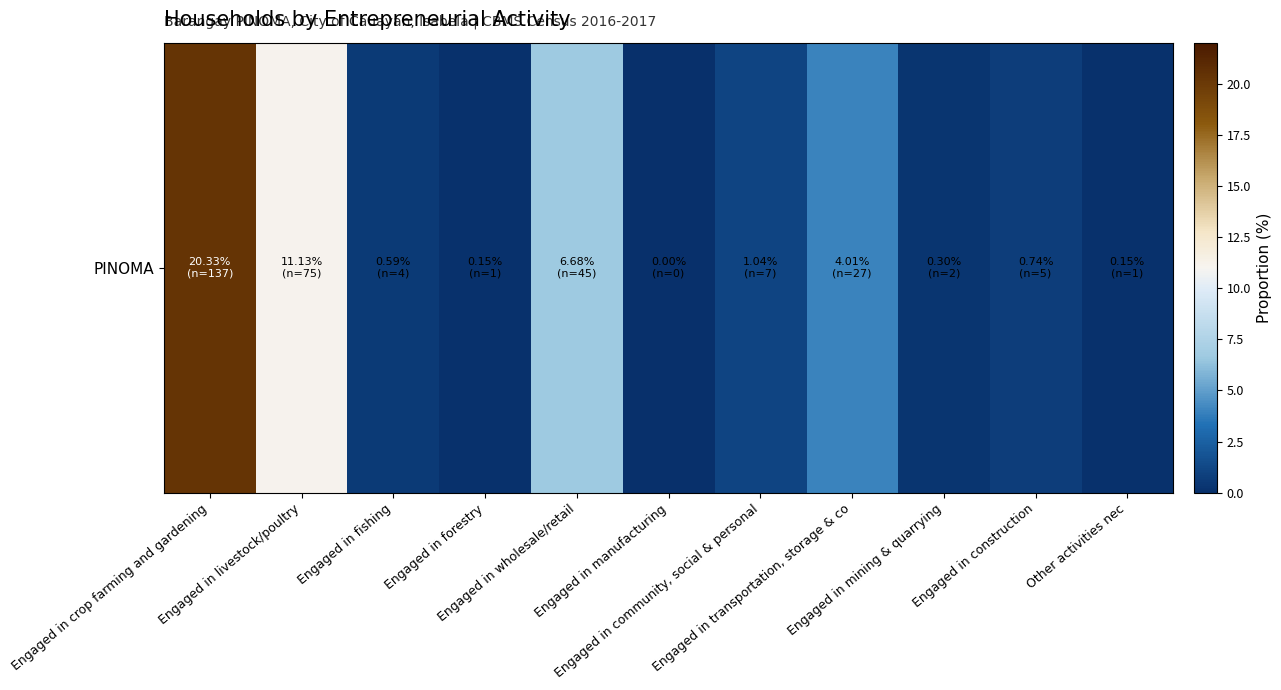

What is the difference between the second highest and second lowest values?

11.0